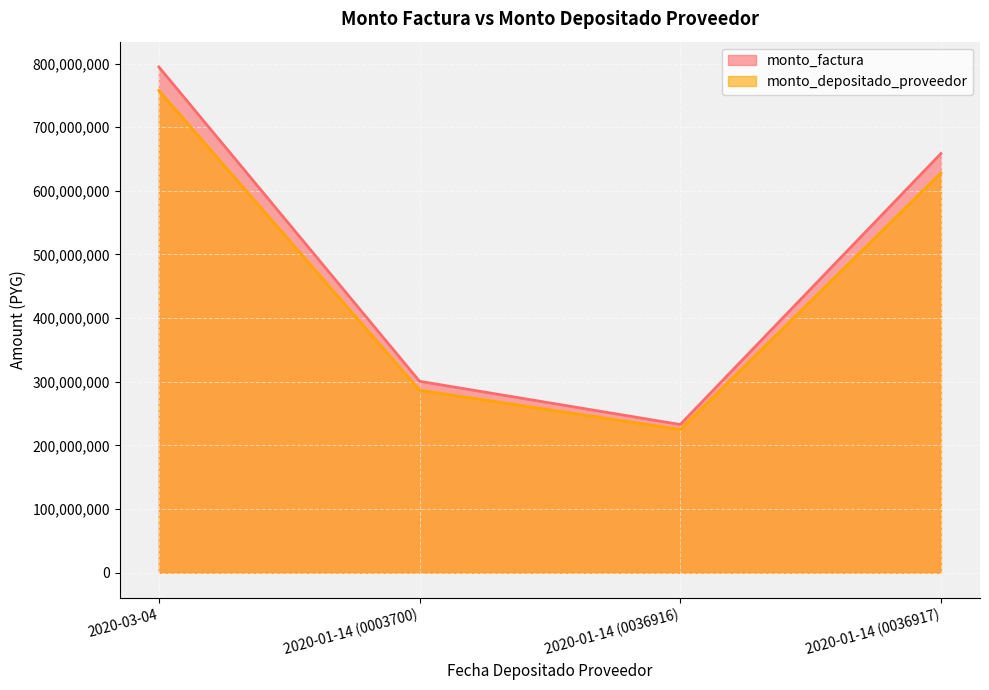

What is the average value of the monto_factura series?

496700144